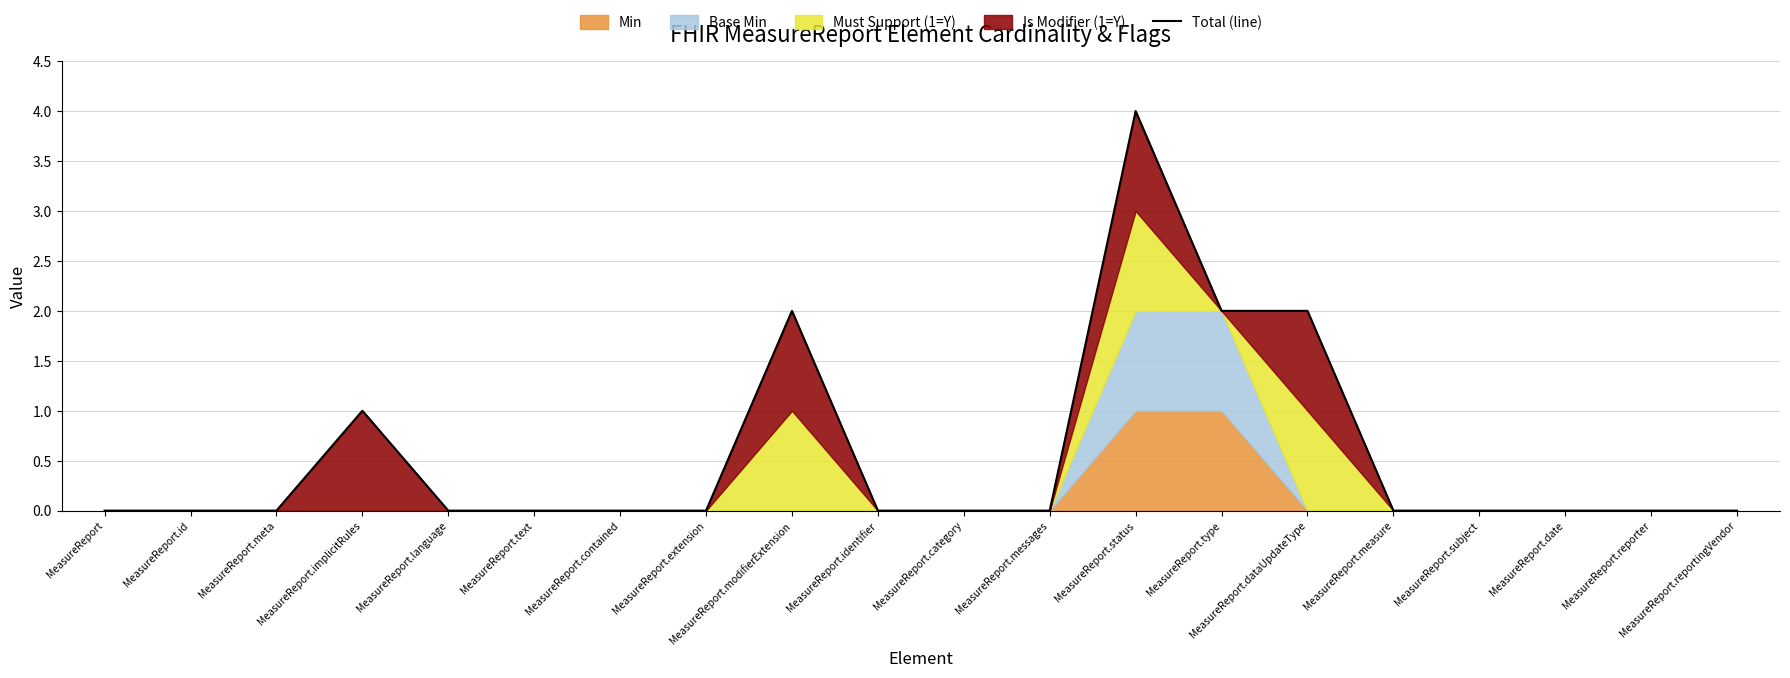

List the labels in order of value, smallest first.

MeasureReport, MeasureReport.id, MeasureReport.meta, MeasureReport.language, MeasureReport.text, MeasureReport.contained, MeasureReport.extension, MeasureReport.identifier, MeasureReport.category, MeasureReport.messages, MeasureReport.measure, MeasureReport.subject, MeasureReport.date, MeasureReport.reporter, MeasureReport.reportingVendor, MeasureReport.implicitRules, MeasureReport.modifierExtension, MeasureReport.type, MeasureReport.dataUpdateType, MeasureReport.status